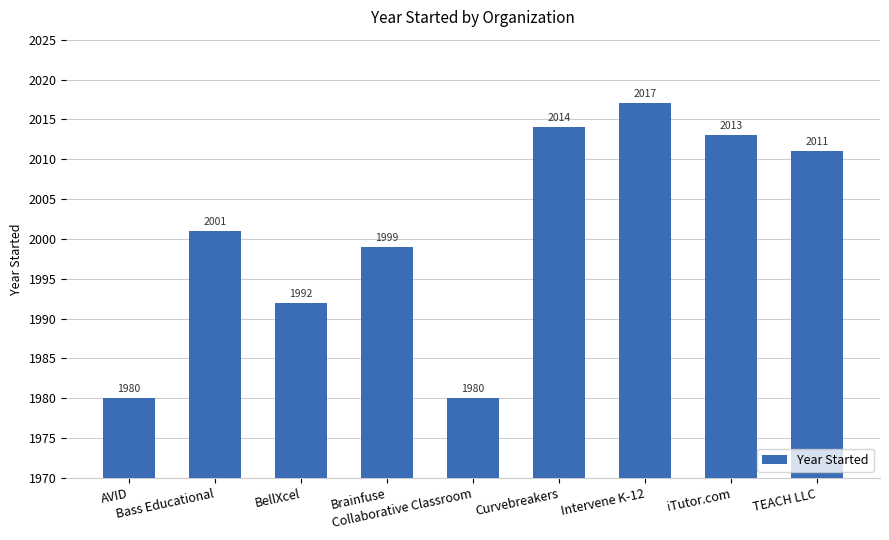

What is the label of the 1st bar from the right?

TEACH LLC